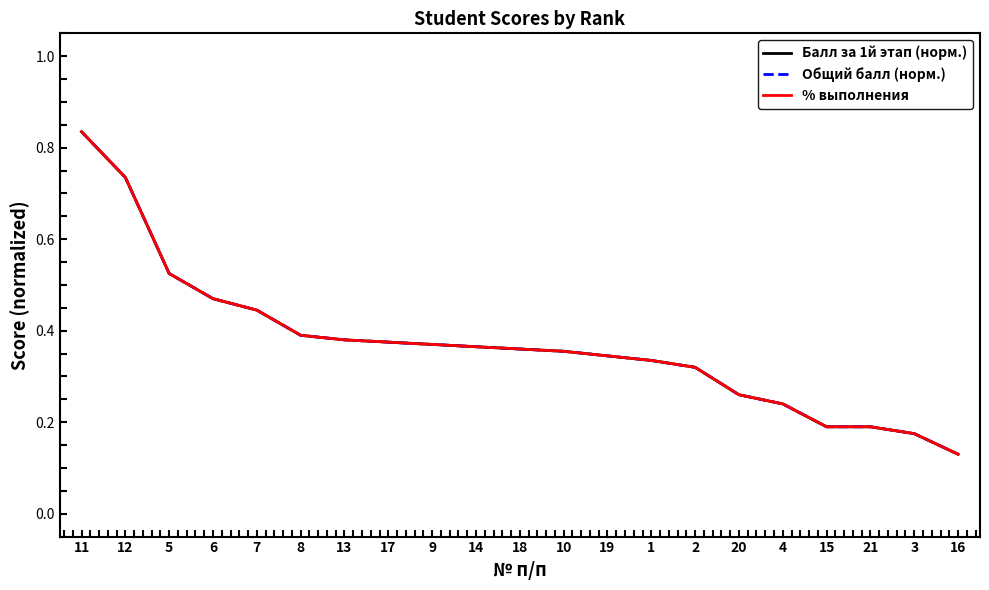

The value of % выполнения at 18 is 0.4. True or false?

True